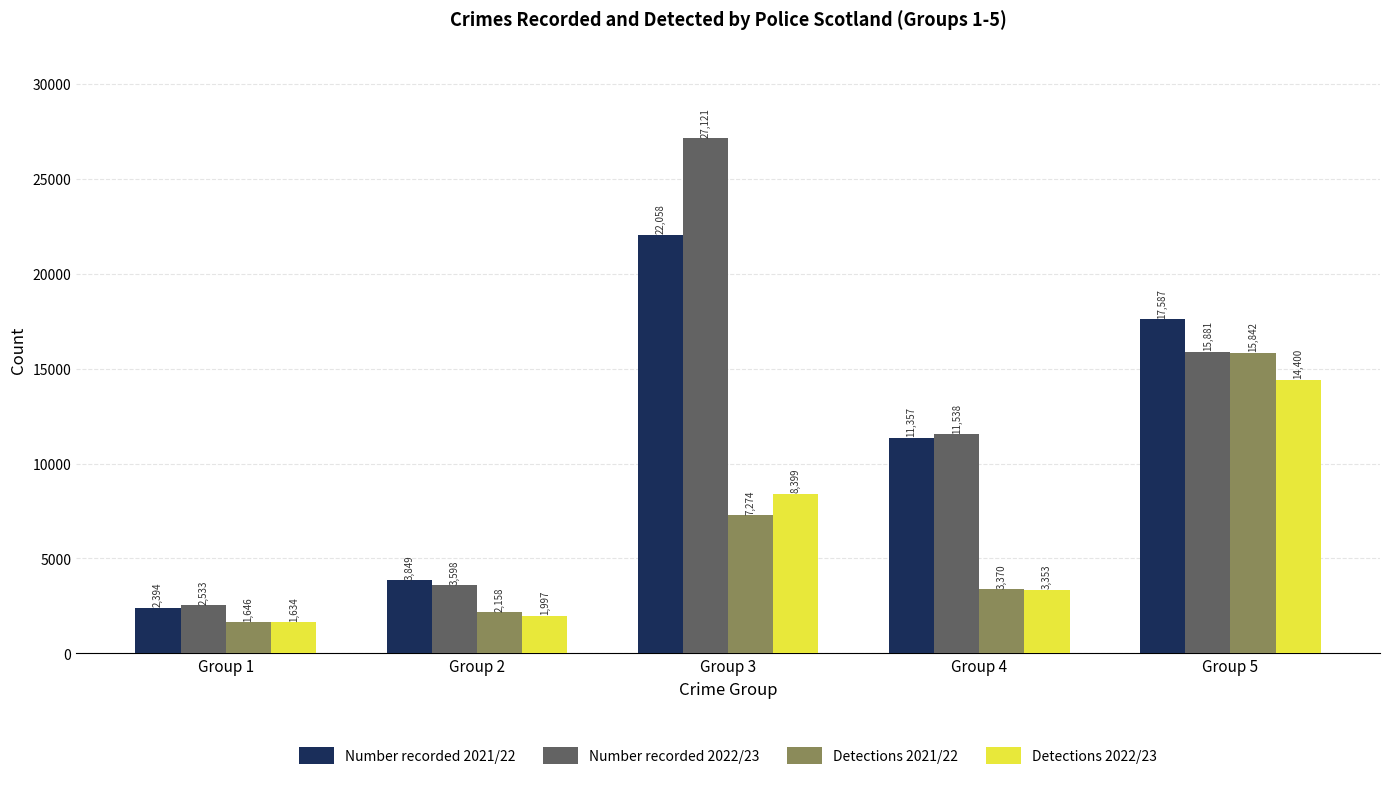

At how many categories does at least one series exceed 21848?

1